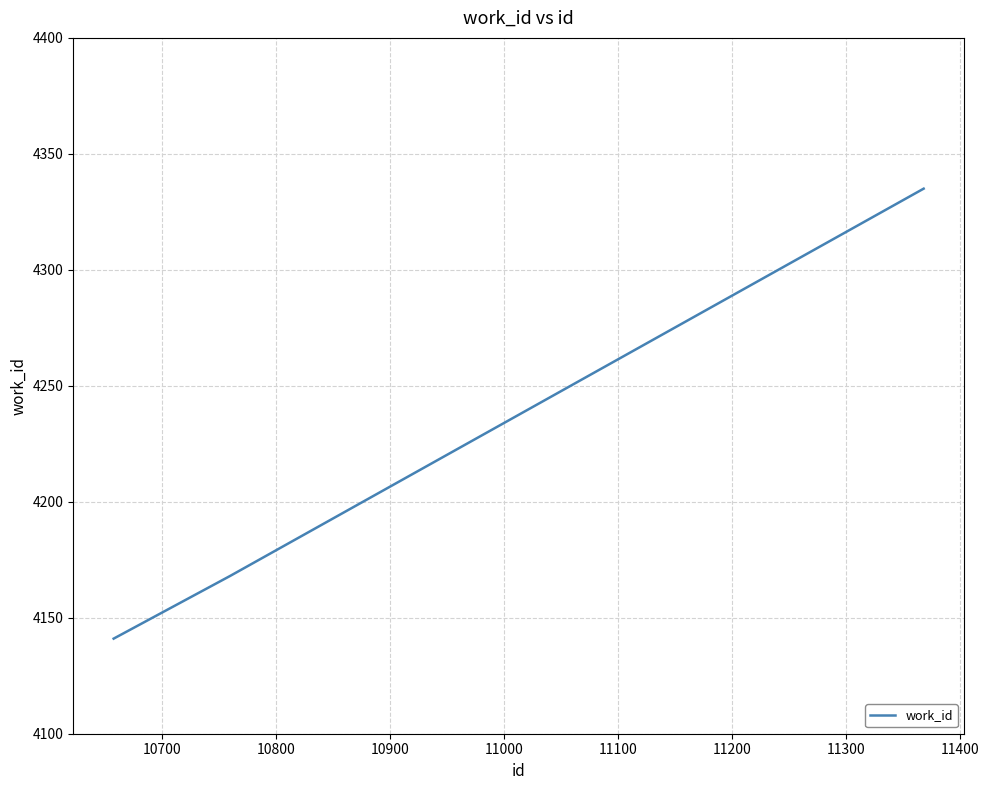

Reading right to left, transcribe all the data shown in this chart.

4335	4168	4141